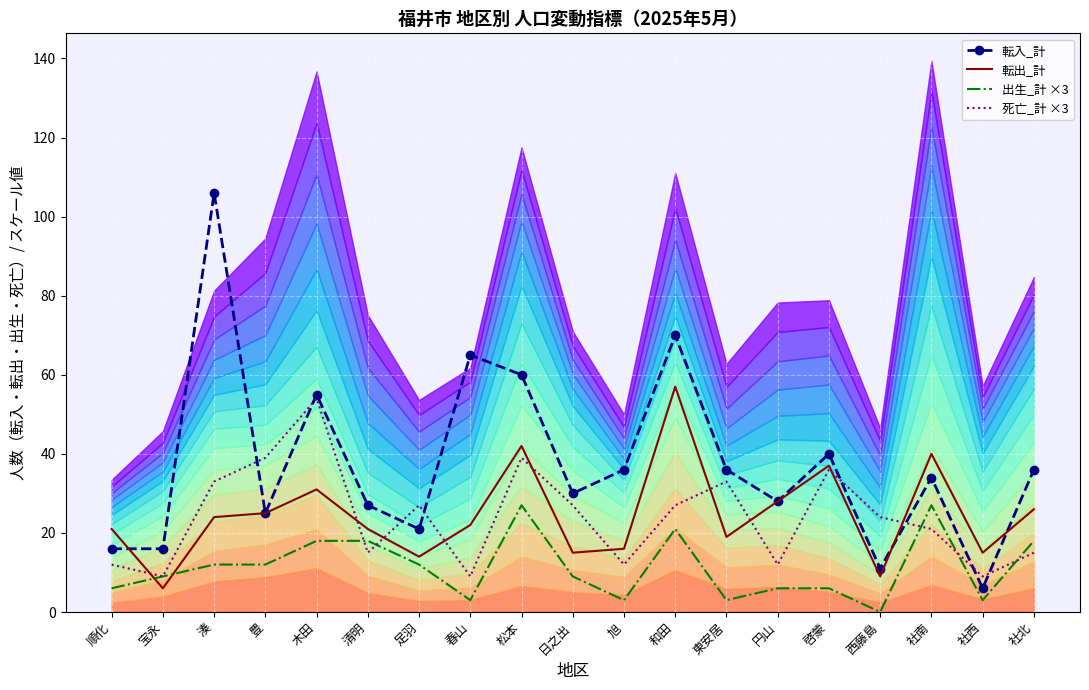

True or false: 転入_計 has more than 1 interior local peaks.

True